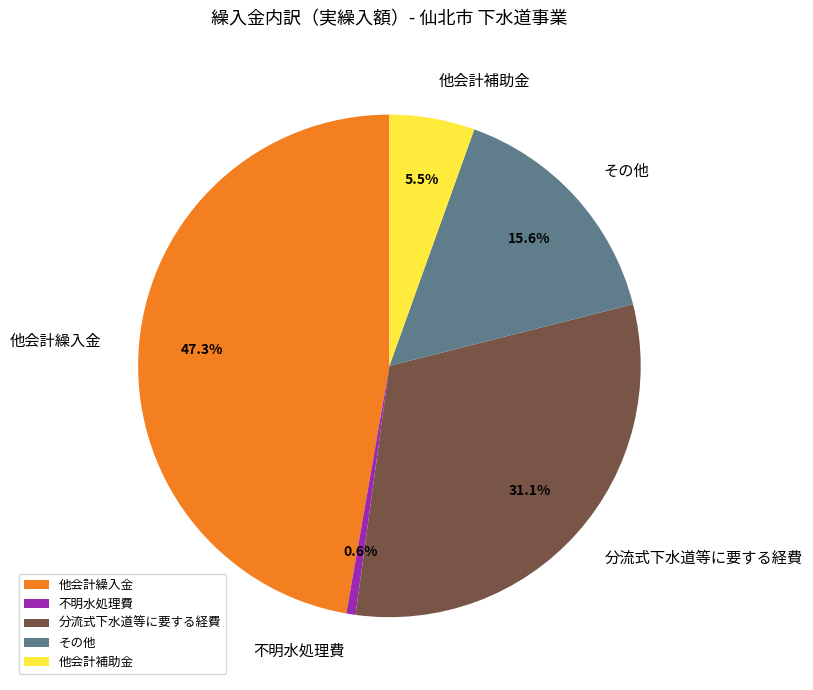

Does その他 represent more than half of the total?

No